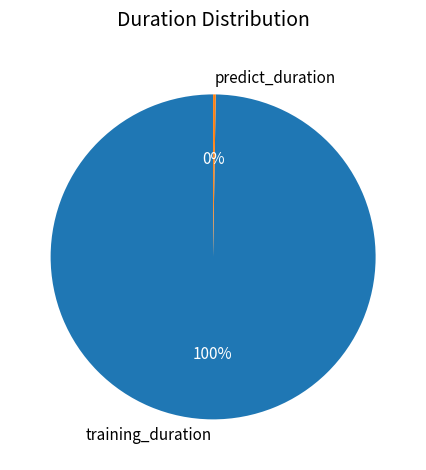

Which slice represents more than half of the pie?

training_duration